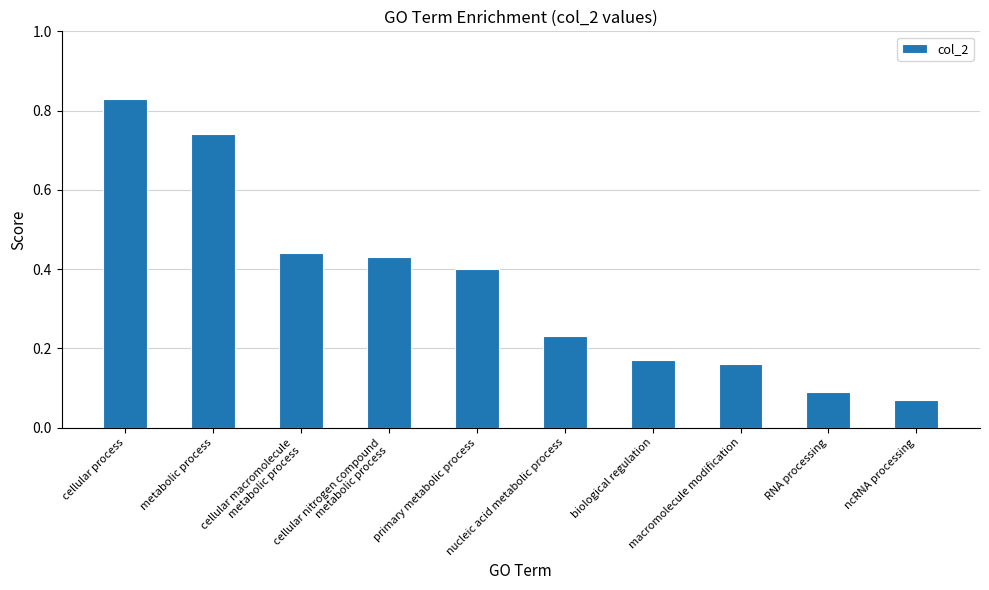

How many bars are there in total?

10